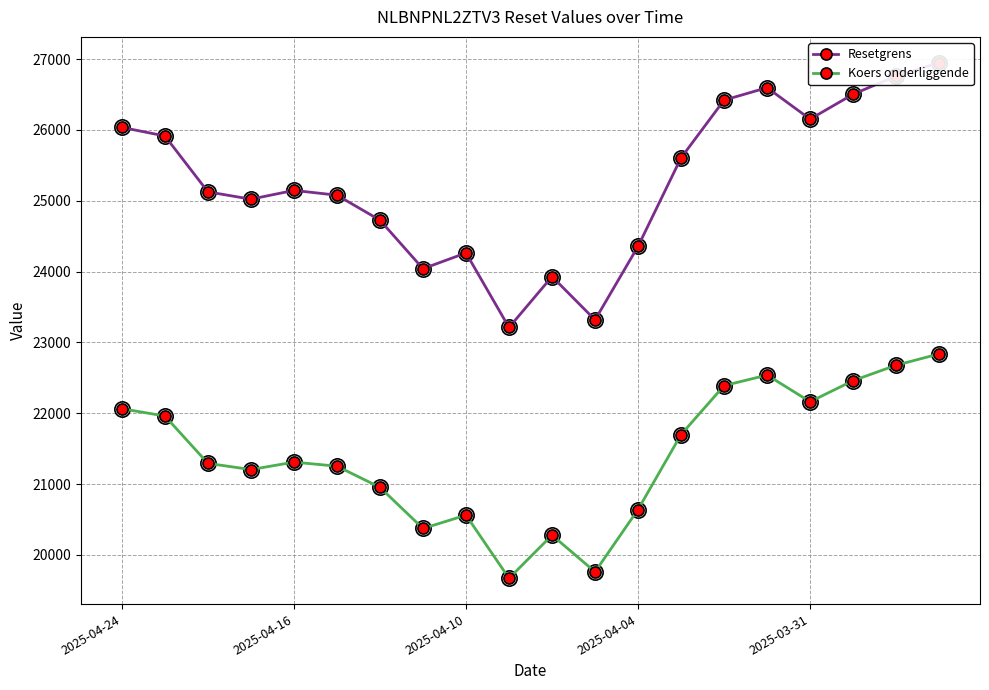

What is the difference between the Resetgrens values at 9 and 14?

3209.6